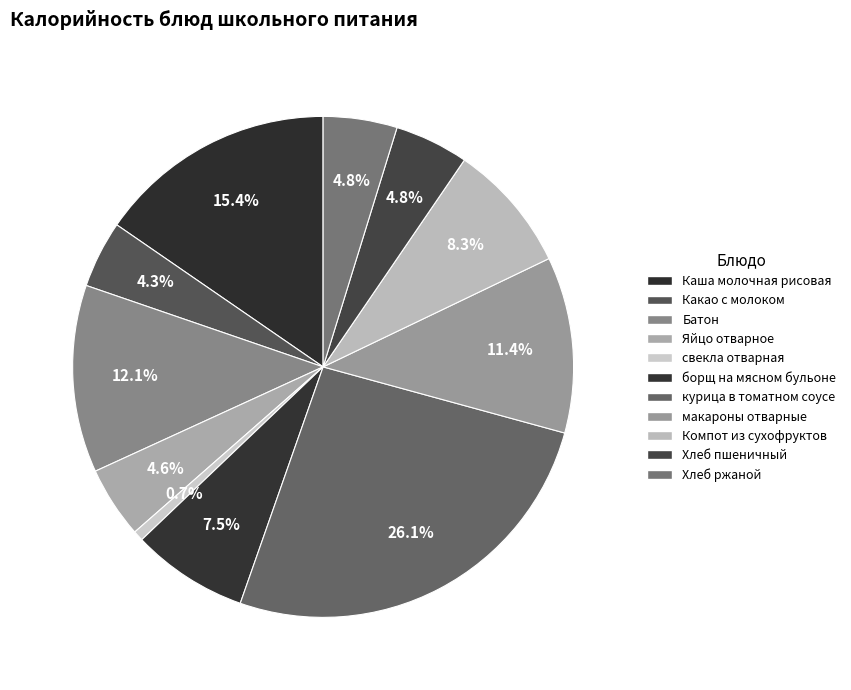

The Хлеб ржаной slice represents 1% of the pie. True or false?

False